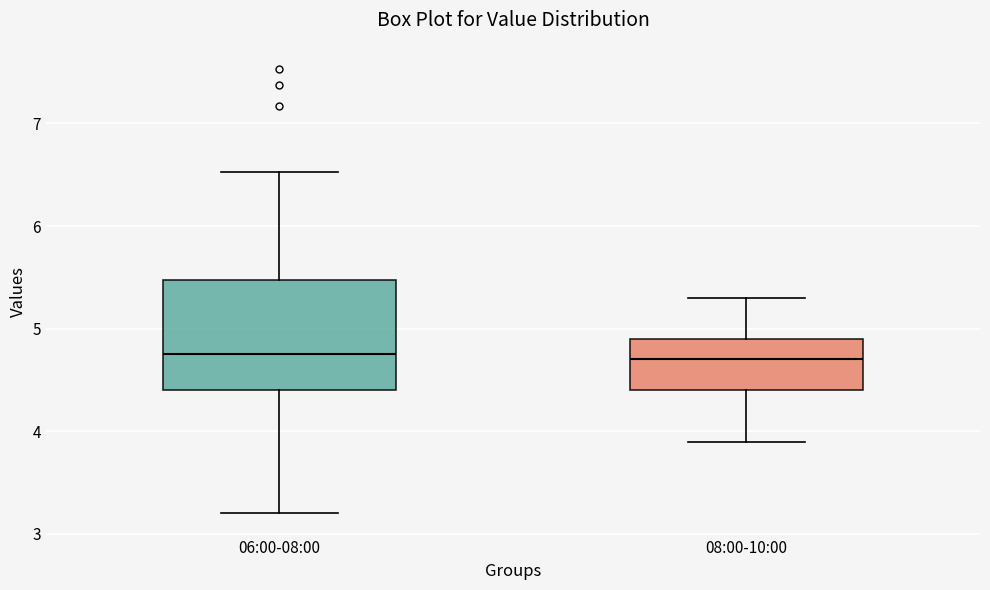

Reading left to right, read every box against the y-axis: the position of its median line, the range the box covers, and the ends of its whiskers. The values are not printed on the chart, so give them approximately, as read against the axis.

06:00-08:00: median 4.8, box 4.4 to 5.5, whiskers 3.2 to 6.5
08:00-10:00: median 4.7, box 4.4 to 4.9, whiskers 3.9 to 5.3